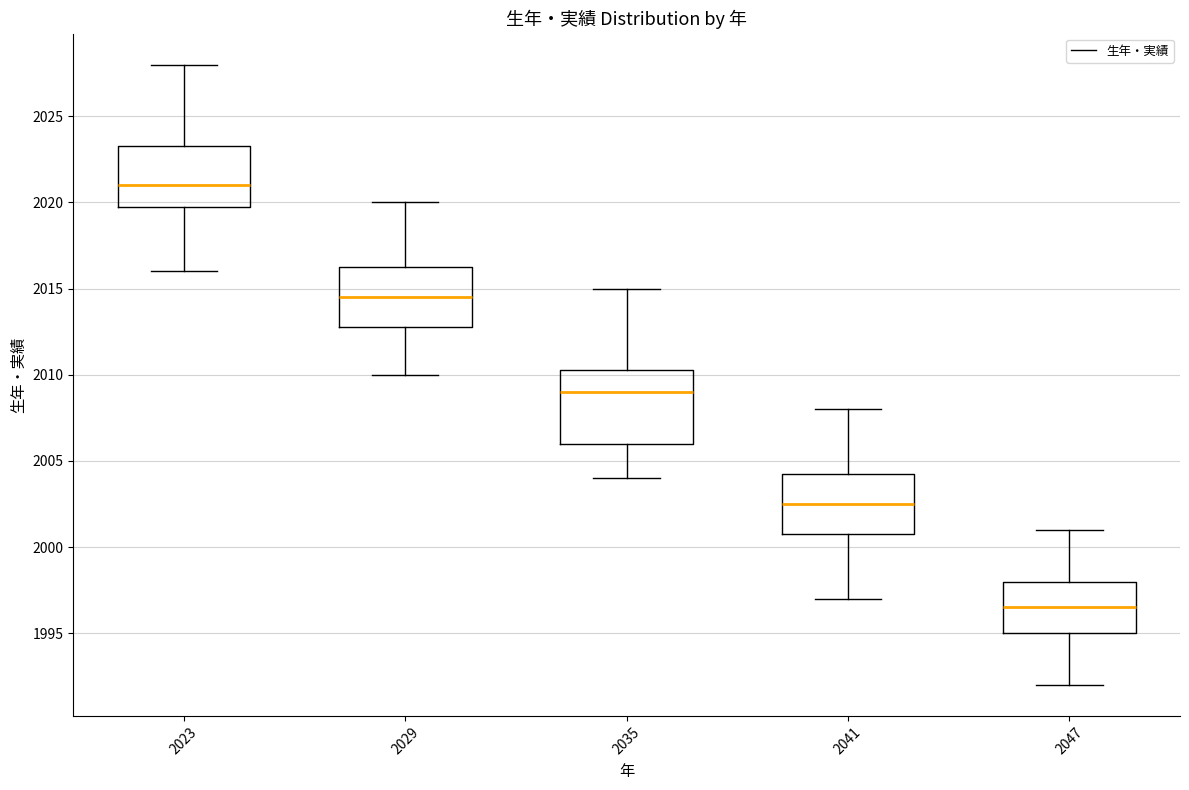

Reading left to right, transcribe this box plot: for each box, give where its median line is, the range the box spans, and where its two whiskers end, as read against the y-axis. The values are not printed on the chart, so give them approximately, as read against the axis.

2023: median 2021.0, box 2020.0 to 2023.5, whiskers 2016.0 to 2028.0
2029: median 2014.5, box 2013.0 to 2016.5, whiskers 2010.0 to 2020.0
2035: median 2009.0, box 2006.0 to 2010.5, whiskers 2004.0 to 2015.0
2041: median 2002.5, box 2001.0 to 2004.5, whiskers 1997.0 to 2008.0
2047: median 1996.5, box 1995.0 to 1998.0, whiskers 1992.0 to 2001.0